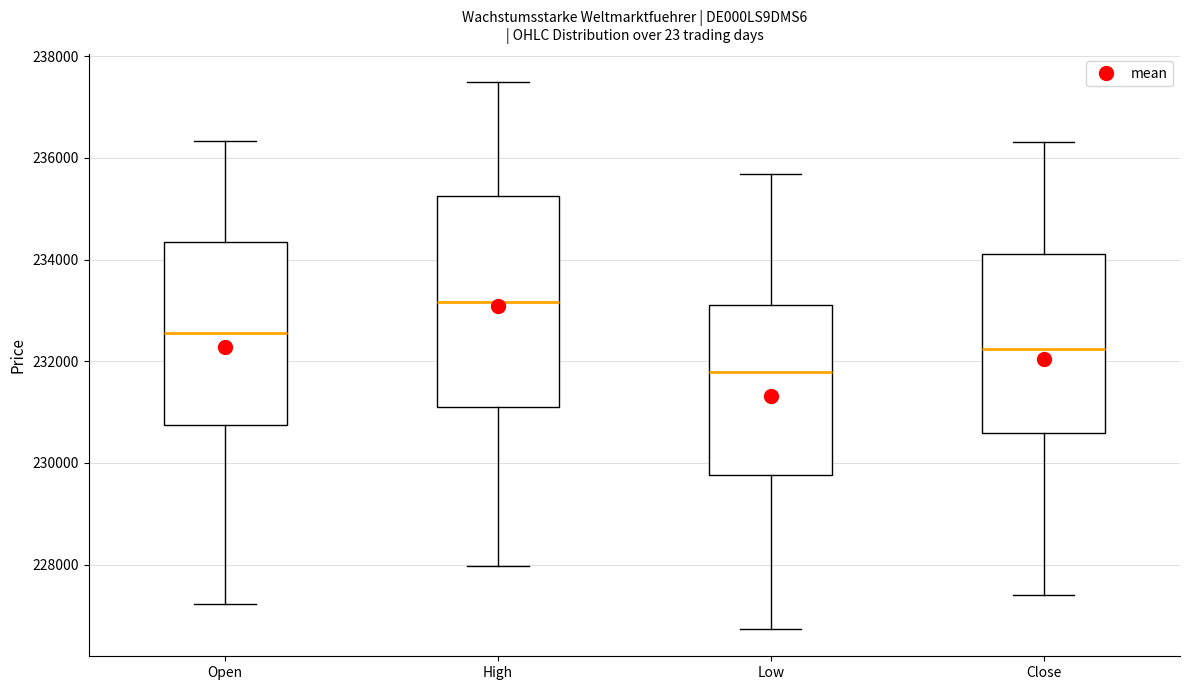

Reading left to right, transcribe this box plot: for each box, give where its median line is, the range the box spans, and where its two whiskers end, as read against the y-axis. The values are not printed on the chart, so give them approximately, as read against the axis.

Open: median 232600, box 230800 to 234400, whiskers 227200 to 236400
High: median 233200, box 231000 to 235200, whiskers 228000 to 237400
Low: median 231800, box 229800 to 233200, whiskers 226800 to 235600
Close: median 232200, box 230600 to 234200, whiskers 227400 to 236400